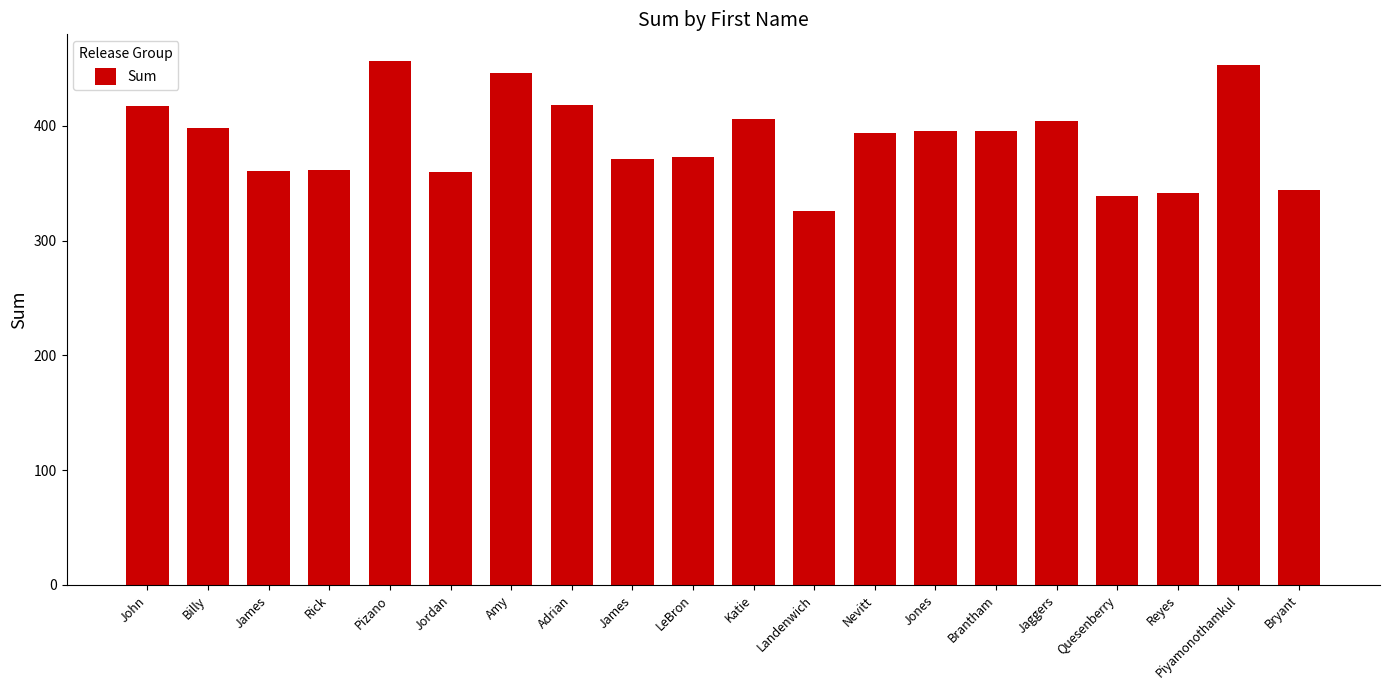

Where is the data nearest to the value 391?

Nevitt